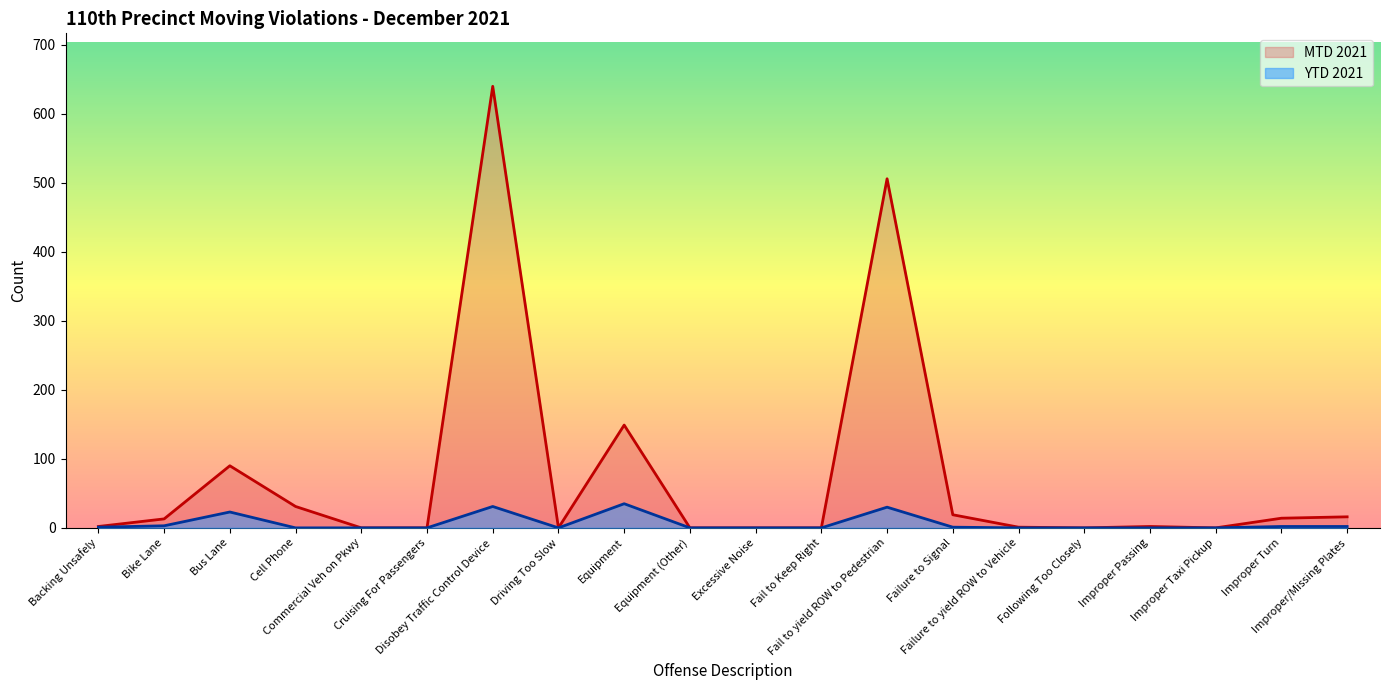

Is the value of YTD 2021 line at Fail to yield ROW to Pedestrian greater than the value of MTD 2021 line at Failure to Signal?

Yes